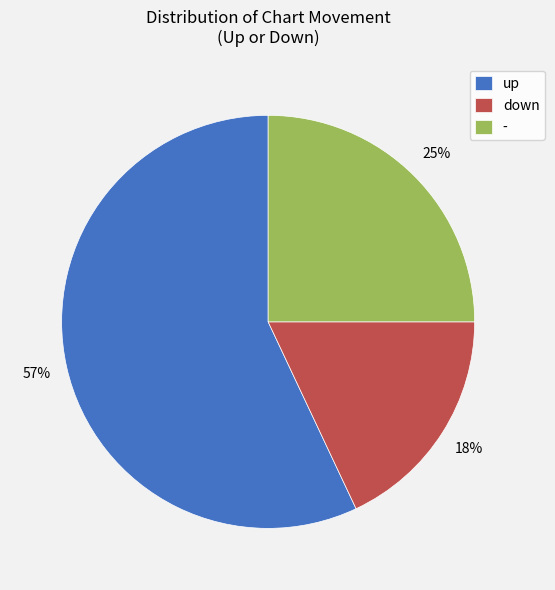

What is the largest slice in the pie chart?

up